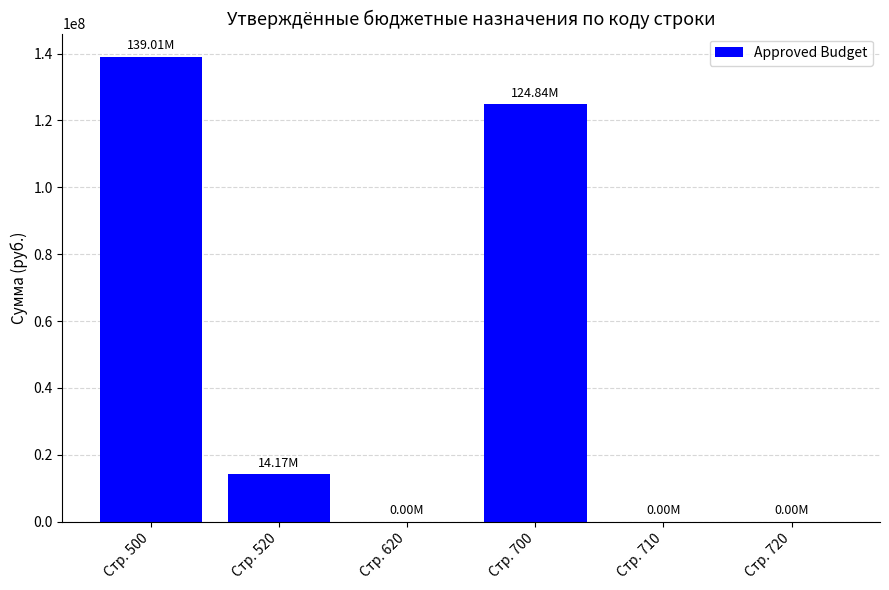

The value at Стр. 710 is -59862608.3. True or false?

False